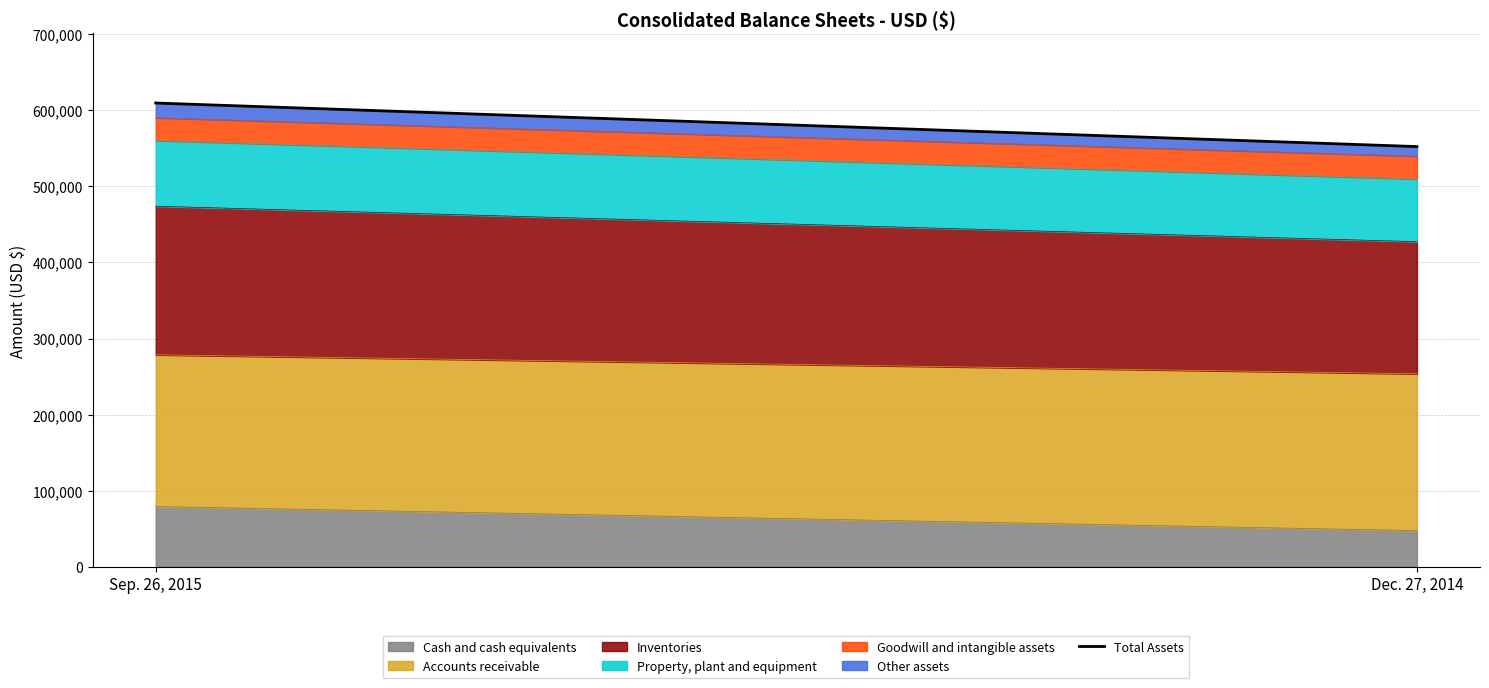

At which label is the value closest to 580732?

Dec. 27, 2014